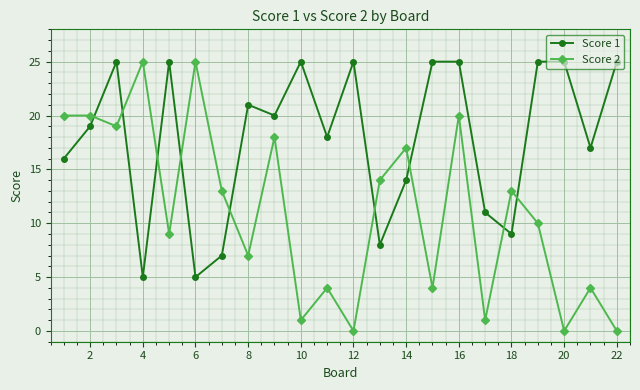

How many distinct data groups are displayed?

2